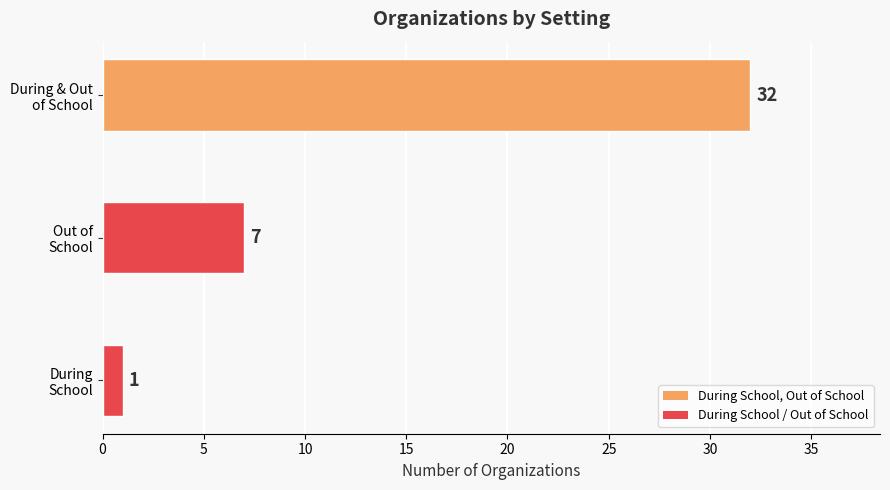

Reading bottom to top, what are all the values shown in this chart?

1	7	32